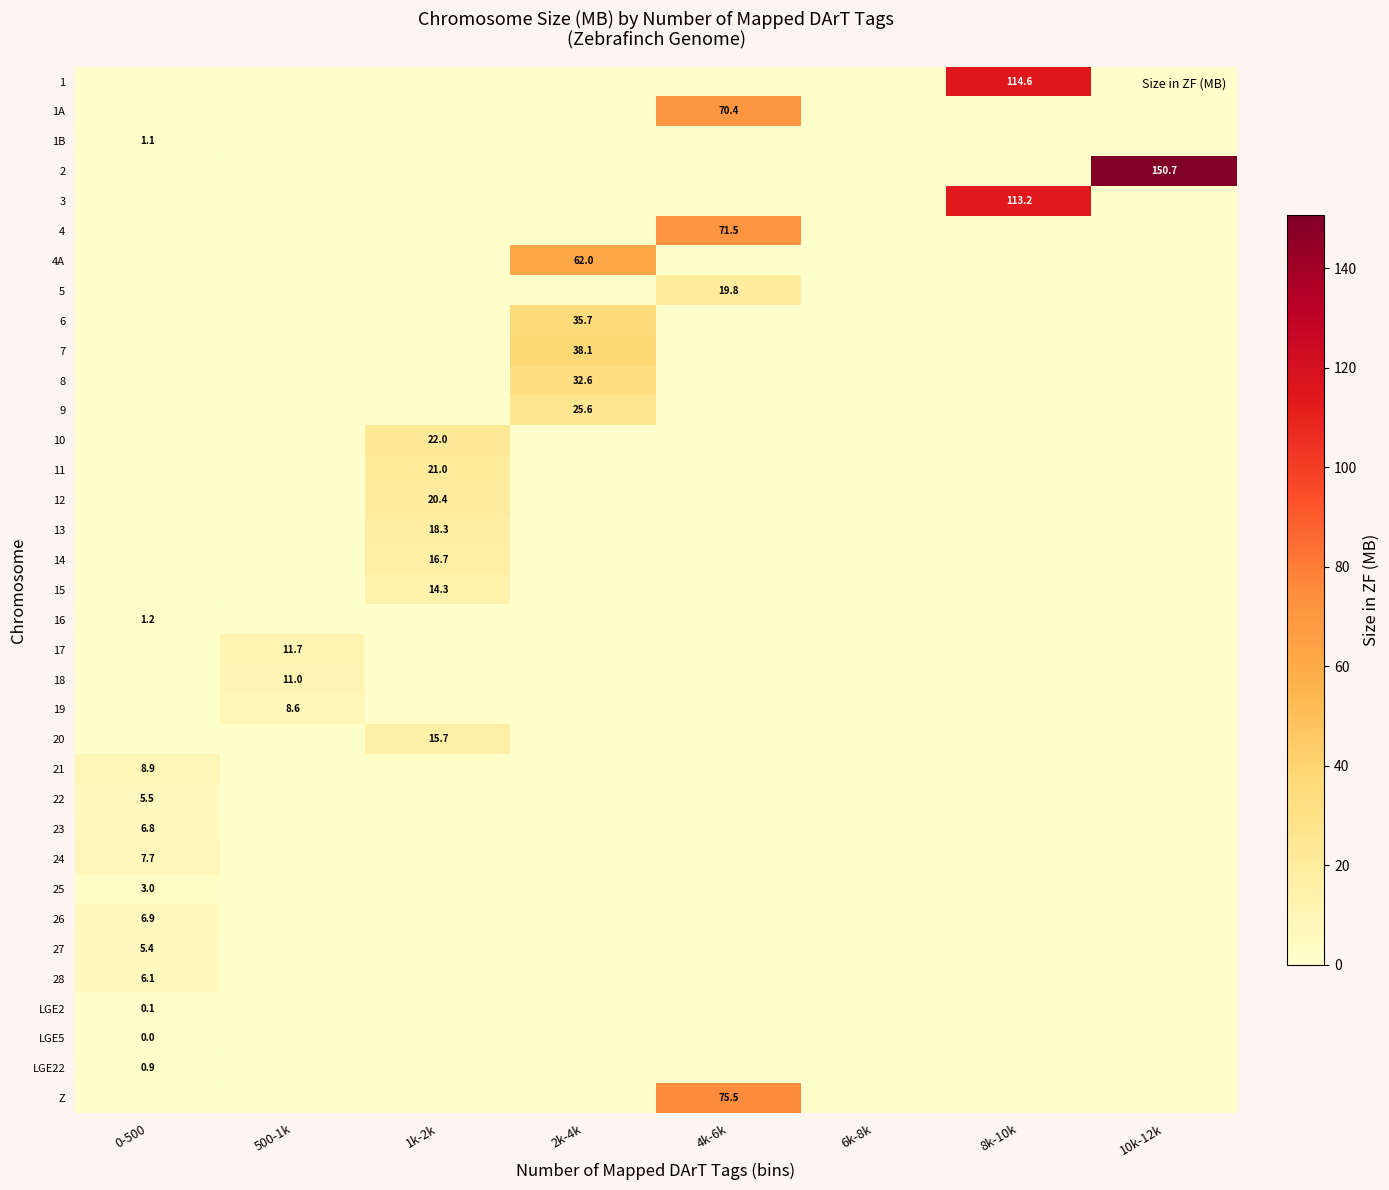

Is it true that LGE22 equals 0.0 at 4k-6k?

True